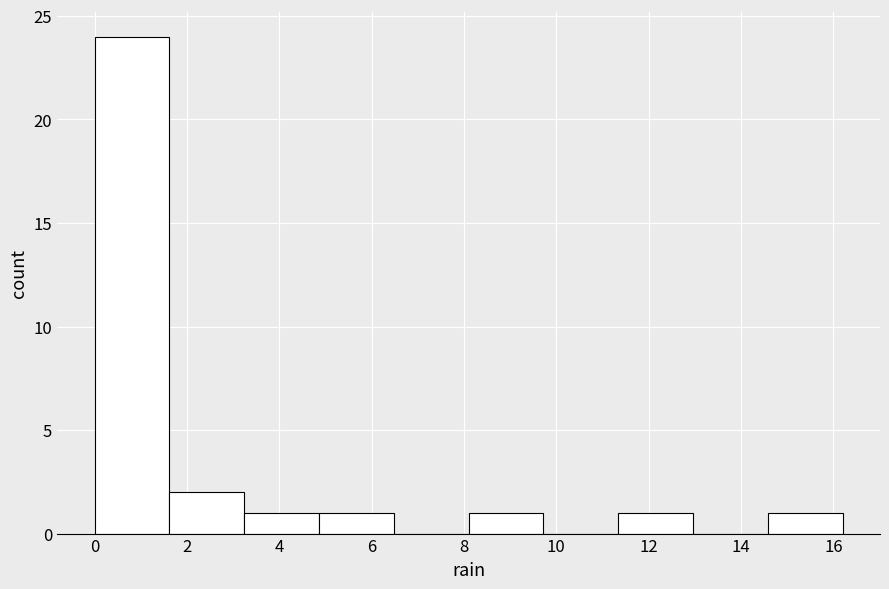

How tall is the bar that spans 11.34 to 12.96 on the x-axis? Neither the bar edges nor the heights are printed on the chart, so give them approximately, as read against the axes.

1